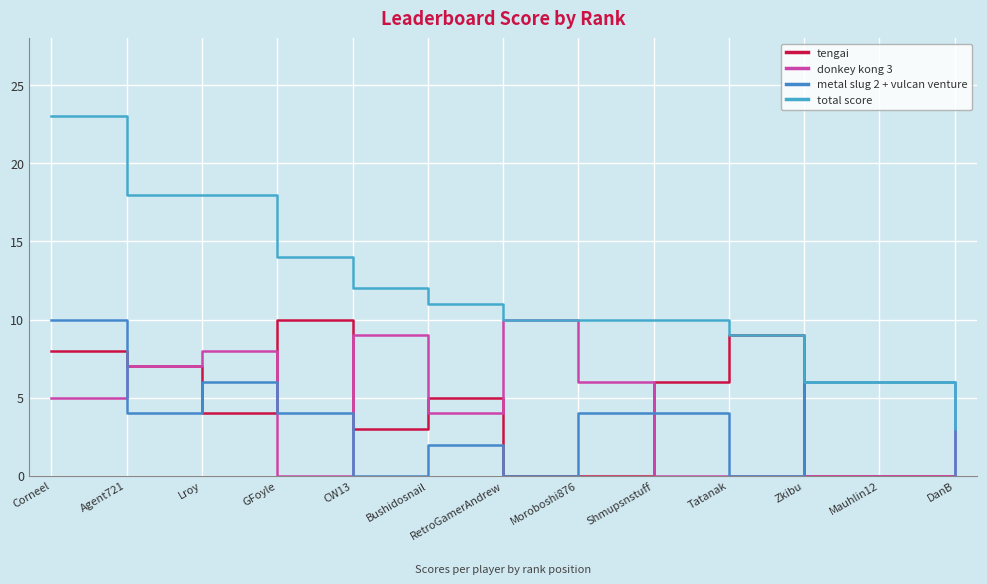

At which category does the chart reach its peak across all series?

Corneel